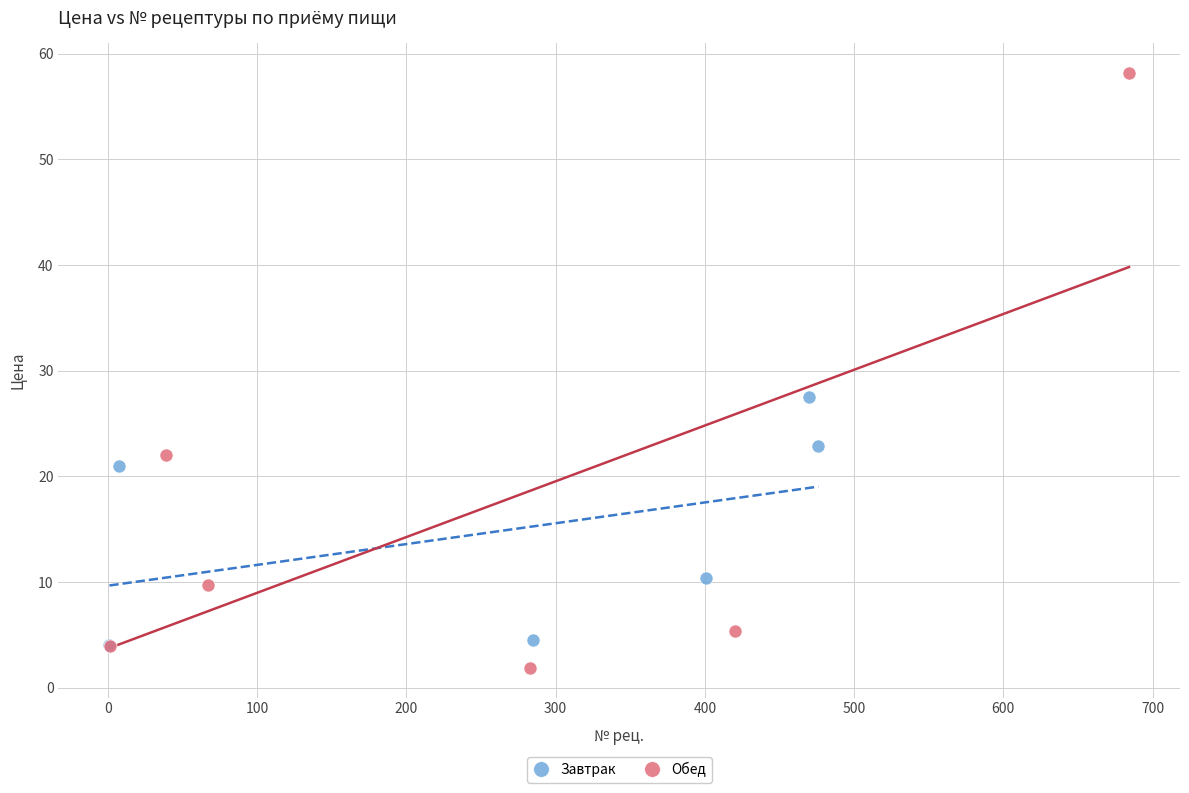

Which series has the largest Y range (max minus min)?

Обед